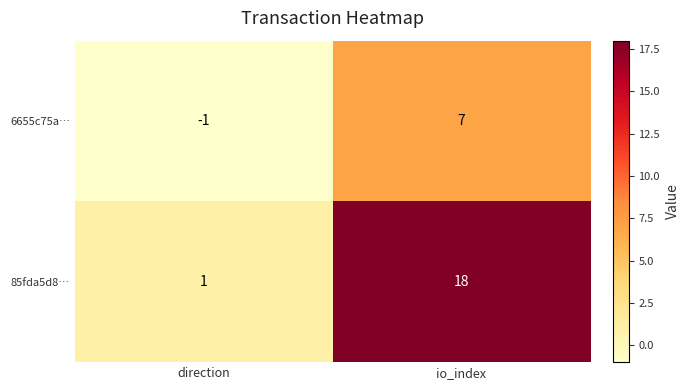

What is the highest value of the 85fda5d8… series?

18